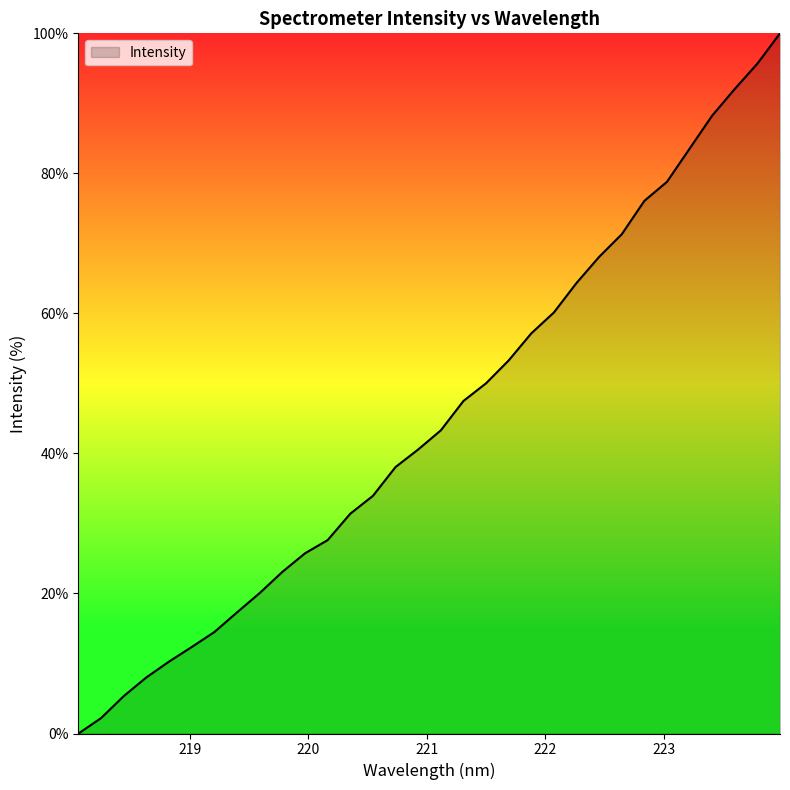

What is the difference between the second highest and second lowest values?

93.5